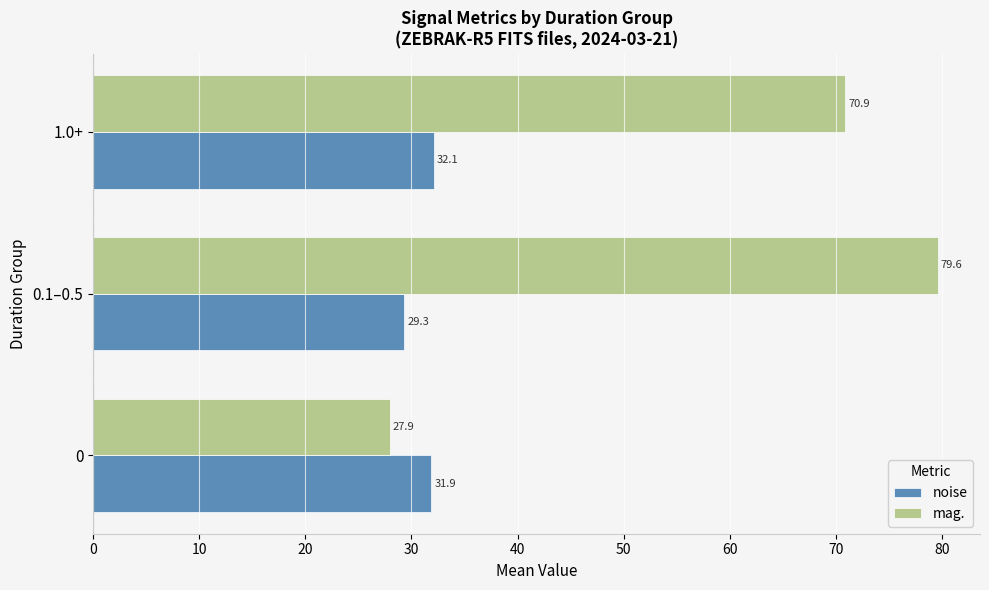

What is the lowest value of the noise series?

29.3